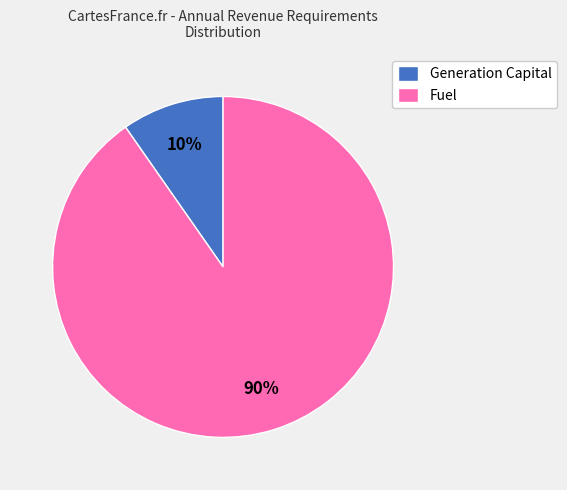

How many slices are in this pie chart?

2